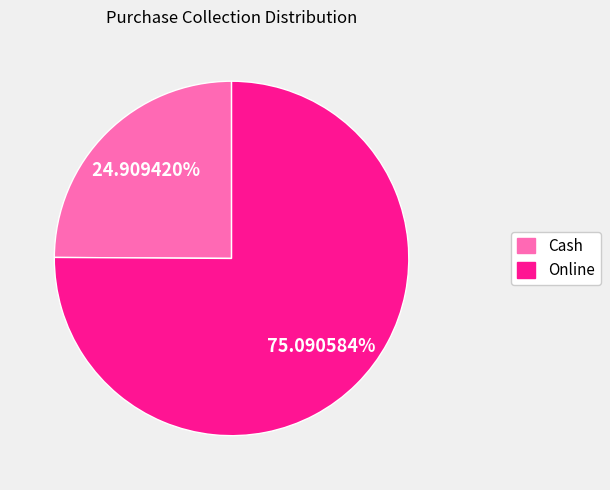

Which category has the smallest portion of the pie?

Cash